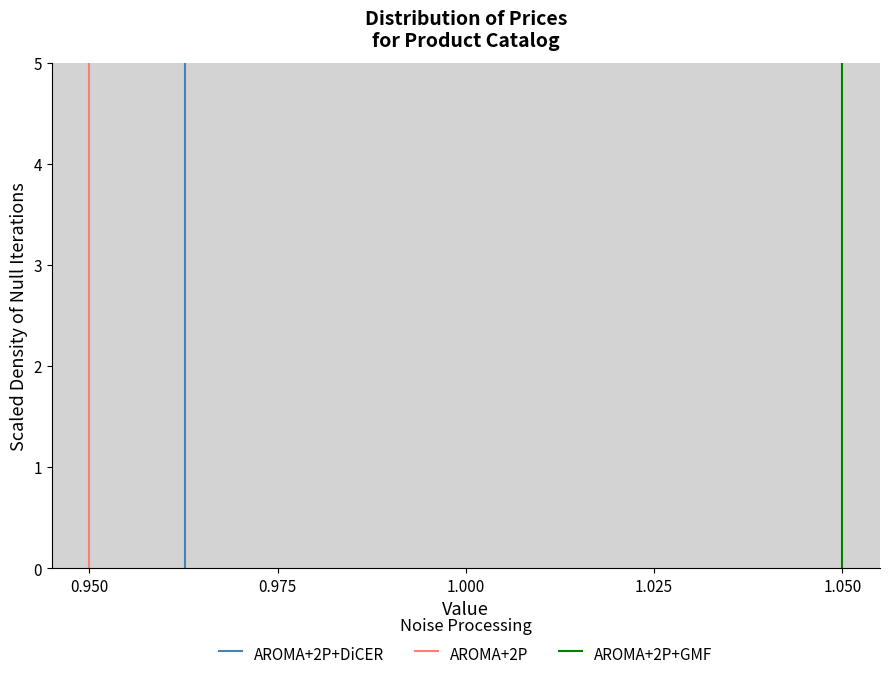

Read against the x-axis, roughly where is the centre of the tallest bar?

0.955